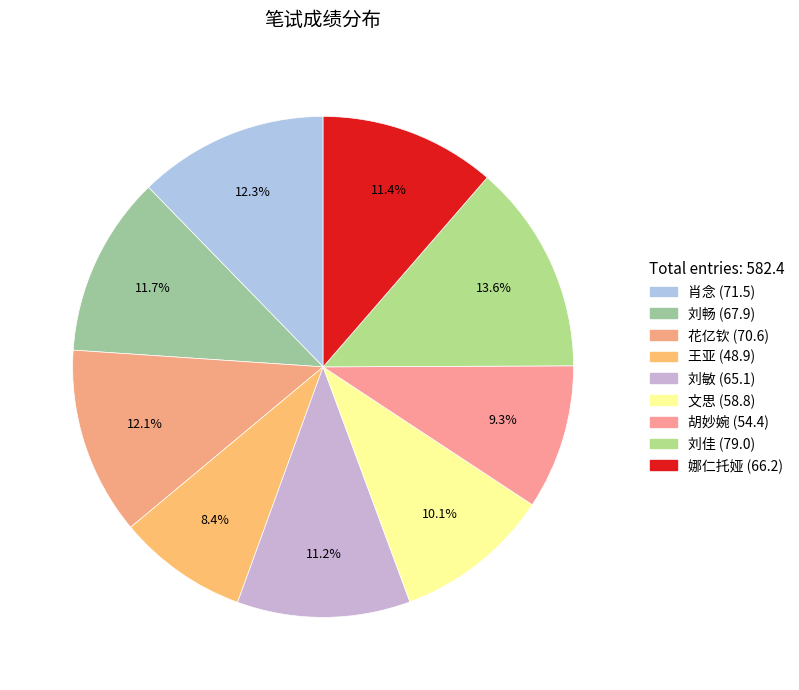

Is 娜仁托娅 the majority of the pie?

No